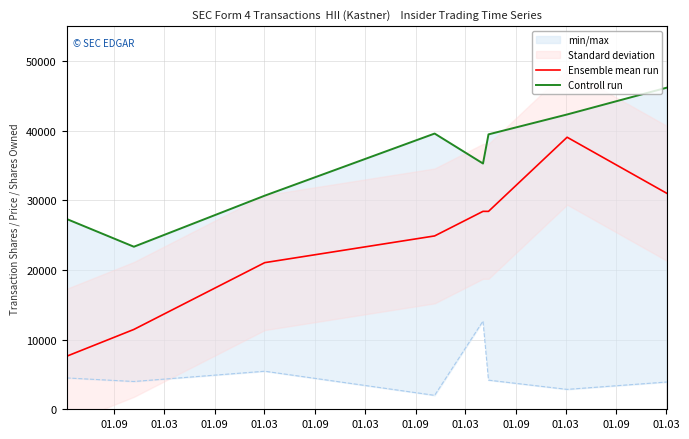

True or false: Controll run has more than 1 points higher than both neighbors.

False